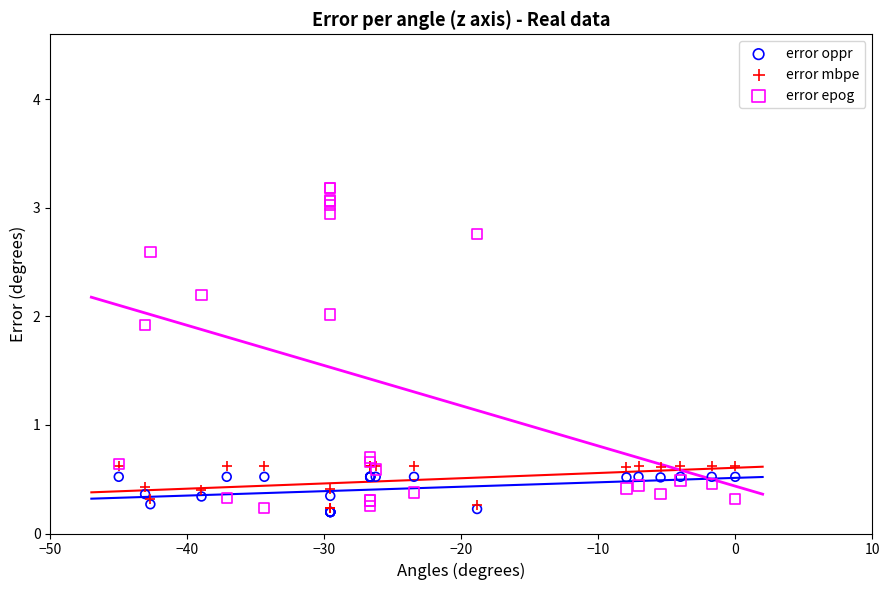

What are all the series names shown in the legend?

error oppr, error mbpe, error epog